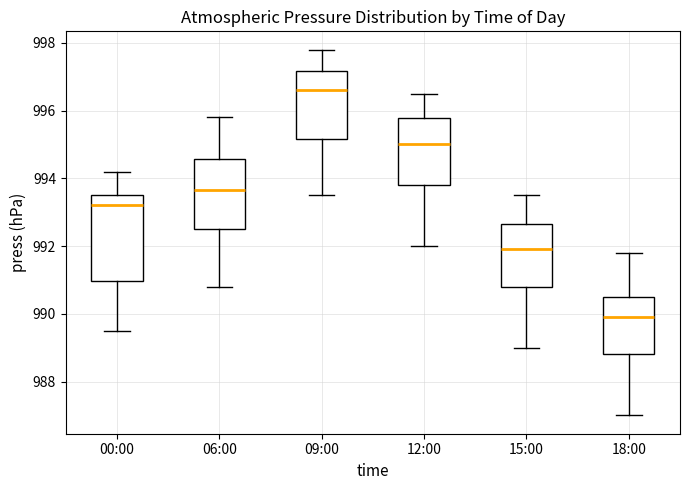

Reading left to right, read every box against the y-axis: the position of its median line, the range the box covers, and the ends of its whiskers. The values are not printed on the chart, so give them approximately, as read against the axis.

00:00: median 993.2, box 991.0 to 993.6, whiskers 989.6 to 994.2
06:00: median 993.6, box 992.6 to 994.6, whiskers 990.8 to 995.8
09:00: median 996.6, box 995.2 to 997.2, whiskers 993.6 to 997.8
12:00: median 995.0, box 993.8 to 995.8, whiskers 992.0 to 996.6
15:00: median 992.0, box 990.8 to 992.6, whiskers 989.0 to 993.6
18:00: median 990.0, box 988.8 to 990.6, whiskers 987.0 to 991.8